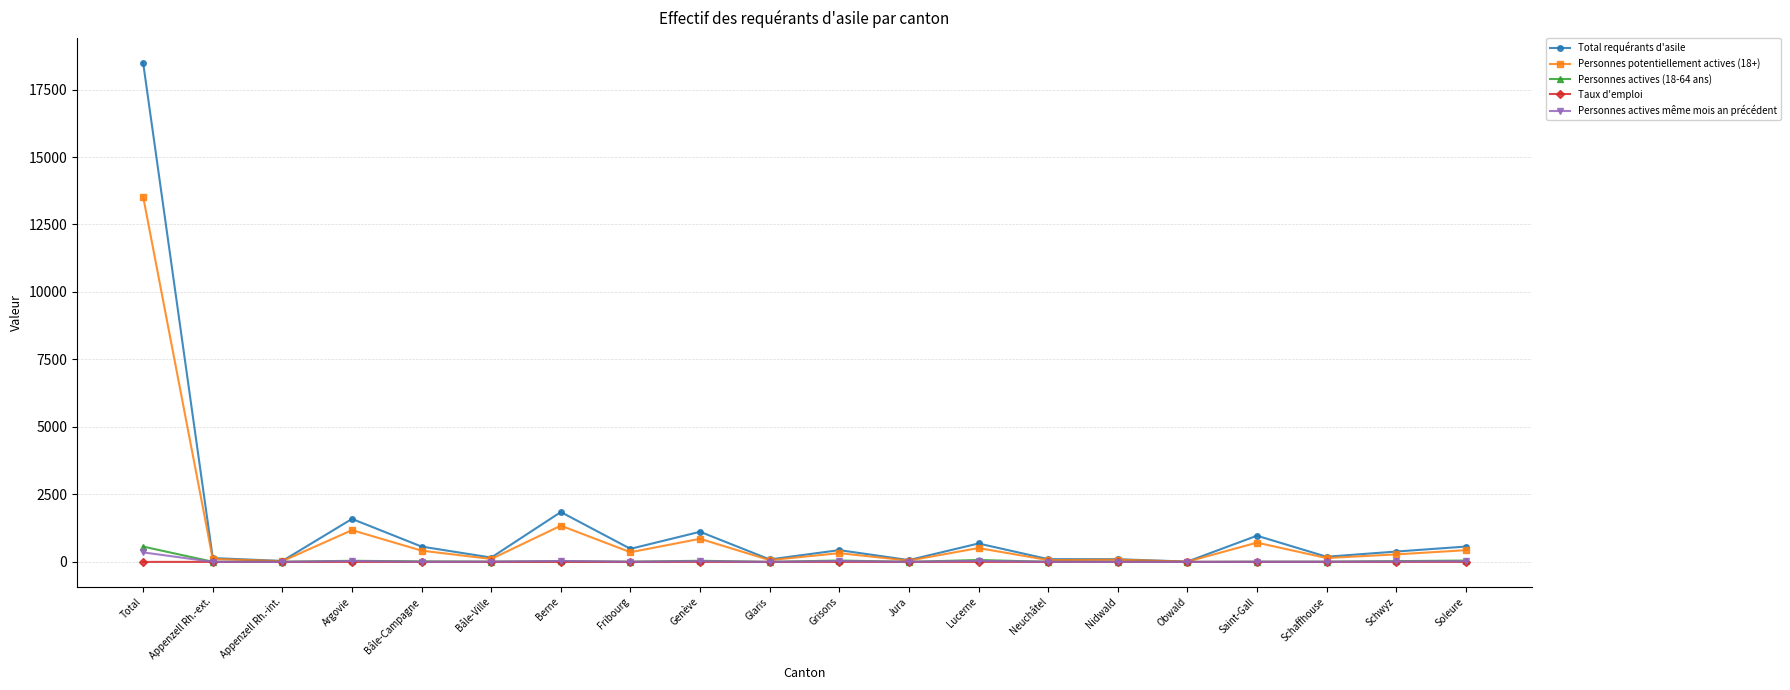

Which series has the largest range (max minus min)?

Total requérants d'asile